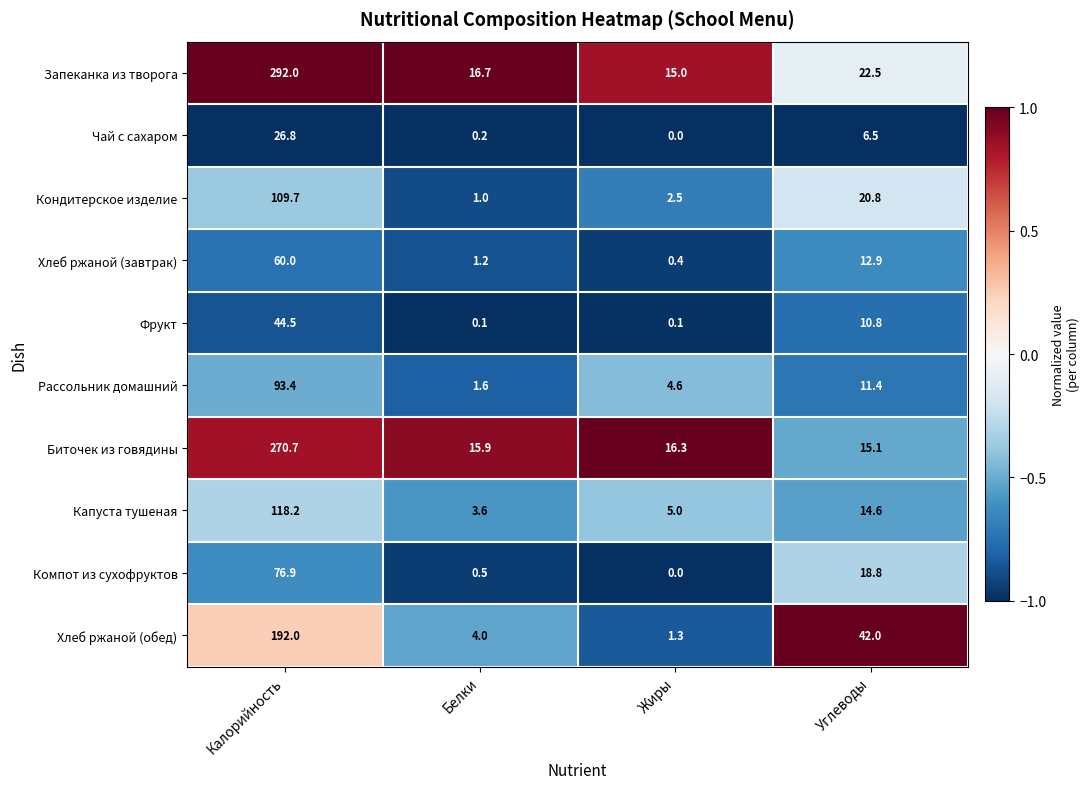

Where does the Хлеб ржаной (завтрак) series first go above 12?

Калорийность